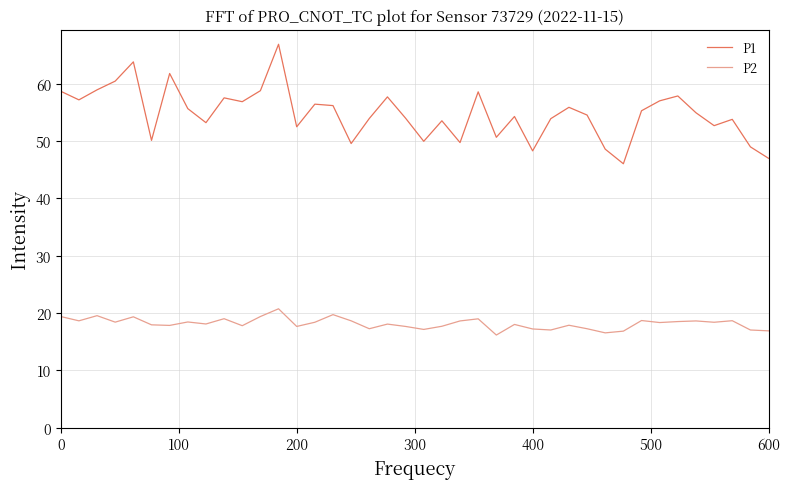

List the series in order of their overall mean, lowest first.

P2, P1